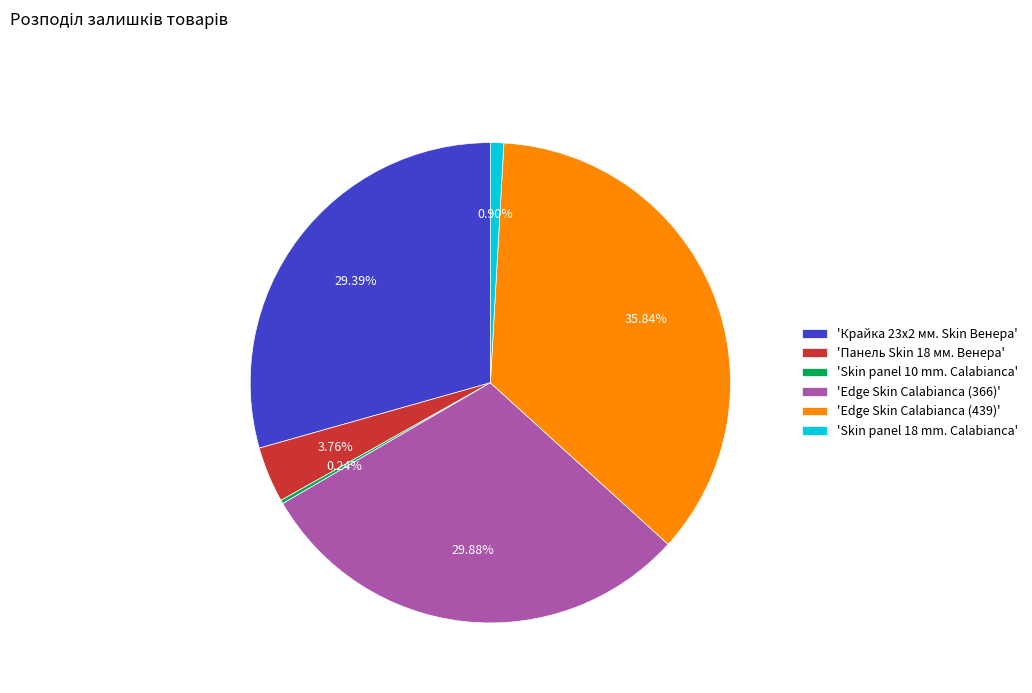

Approximately how many times larger is the value at 'Edge Skin Calabianca (439)' compared to 'Крайка 23x2 мм. Skin Венера'?

1.2